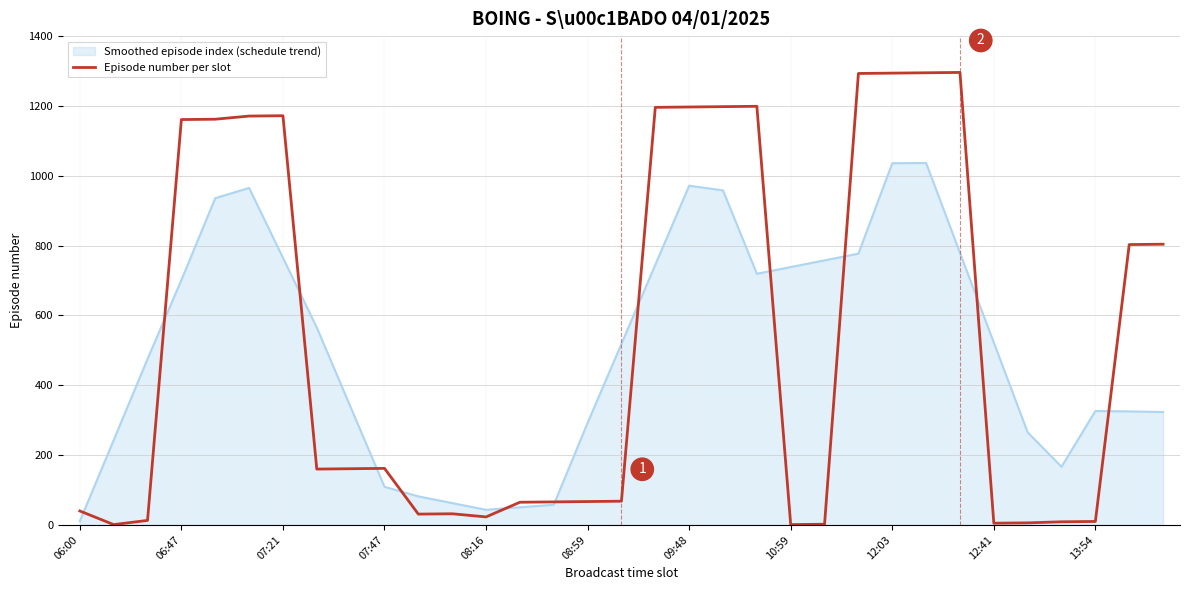

What is the greatest value displayed?

1296.0